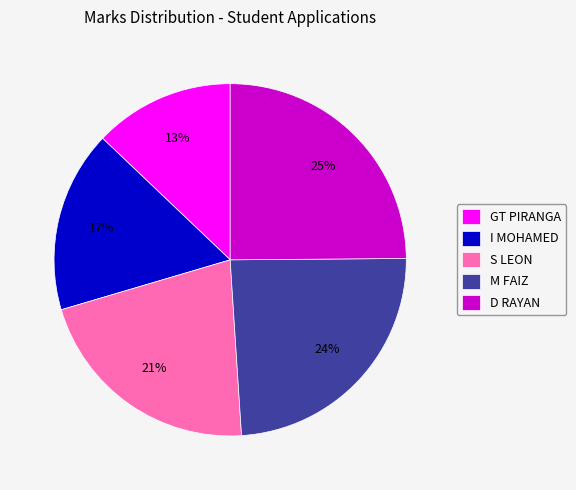

To the nearest percent, what portion does GT PIRANGA represent?

13%